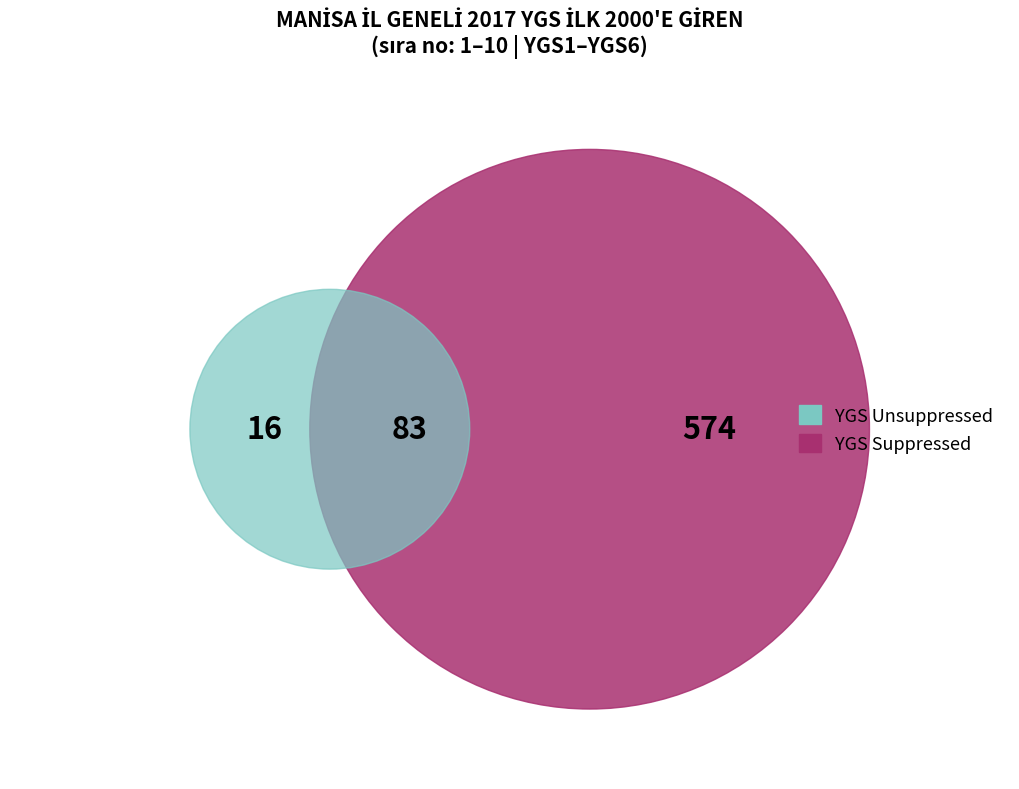

Is 1 the majority of the pie?

No